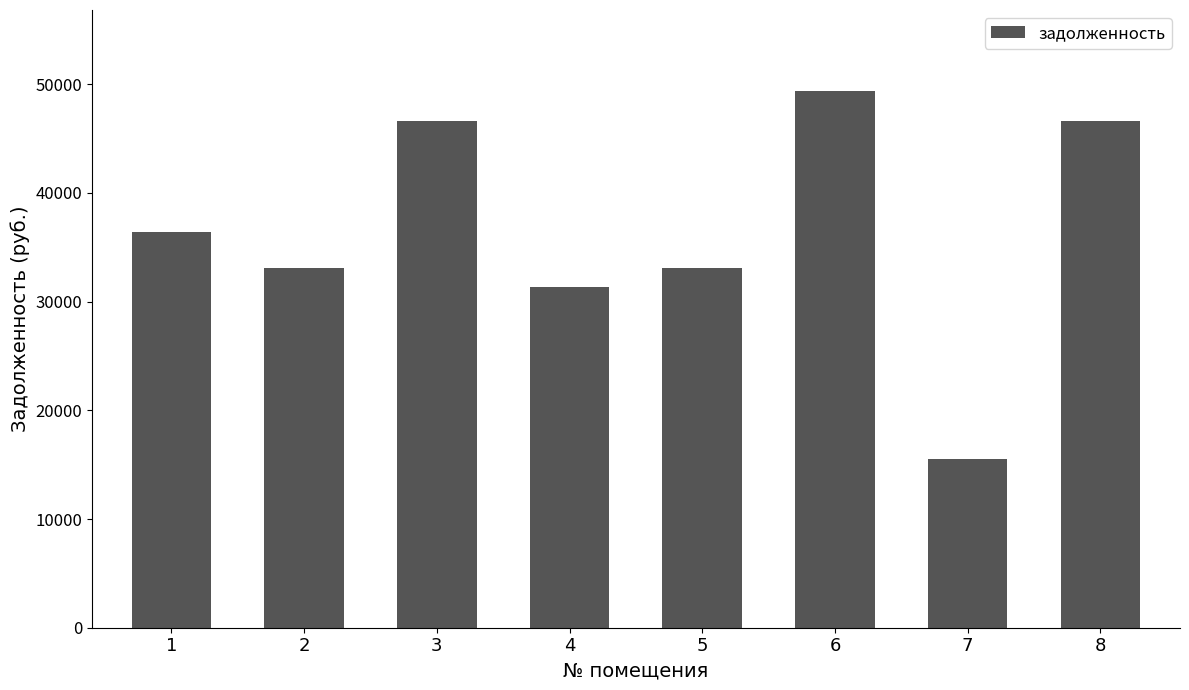

What is the ratio of the value at 4 to the value at 7?

2.0